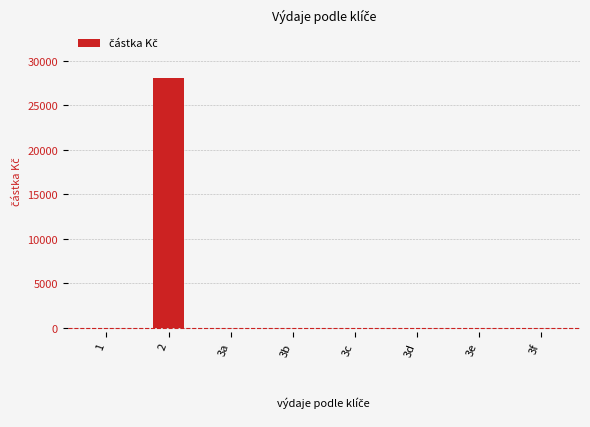

What is the sum of all values?

28004